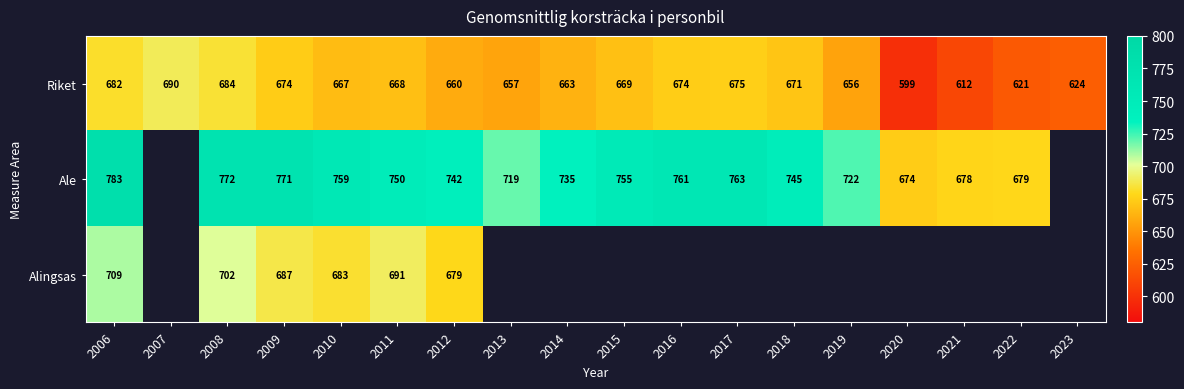

How many data points in Ale are less than 754?

9